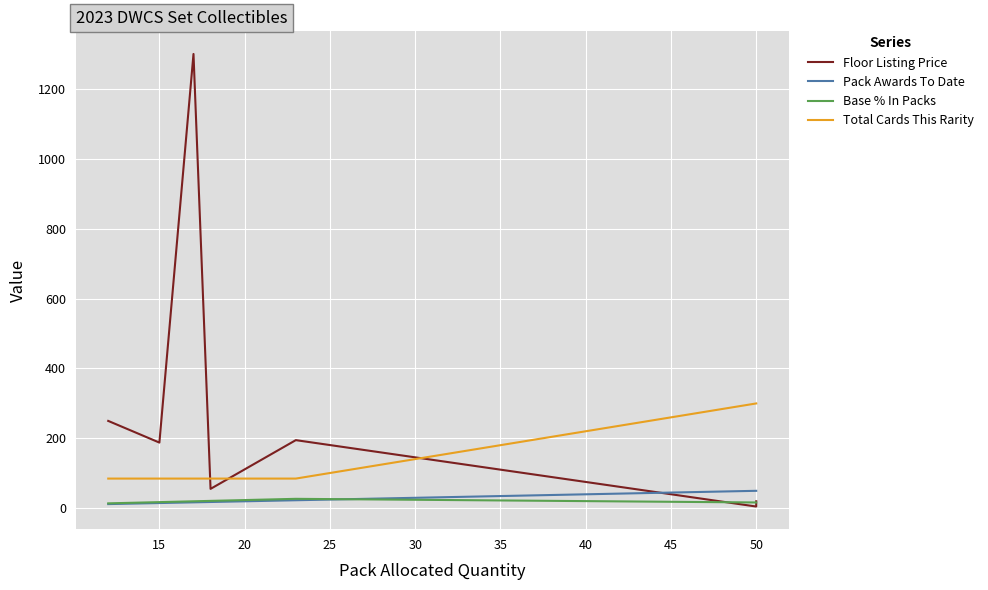

List the series in order of their peak value, lowest first.

Base % In Packs, Pack Awards To Date, Total Cards This Rarity, Floor Listing Price